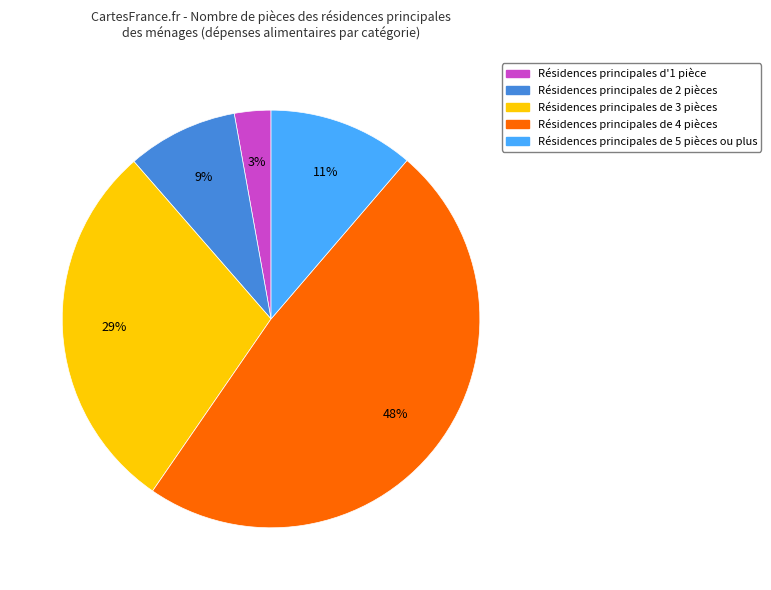

To the nearest percent, what is the average slice percentage?

20%